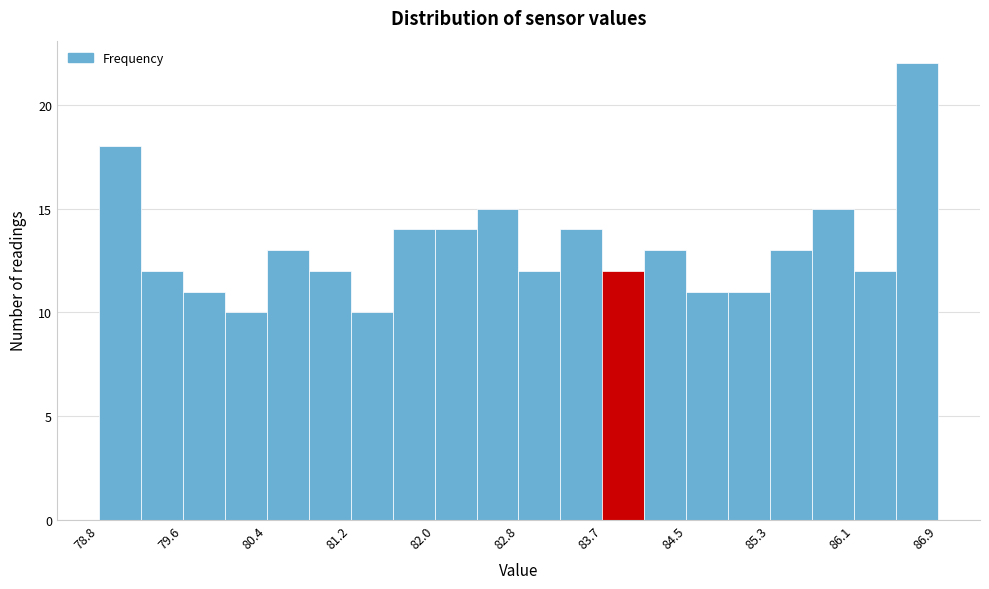

Over which range of the x-axis is the bar tallest?

86.5 to 86.9